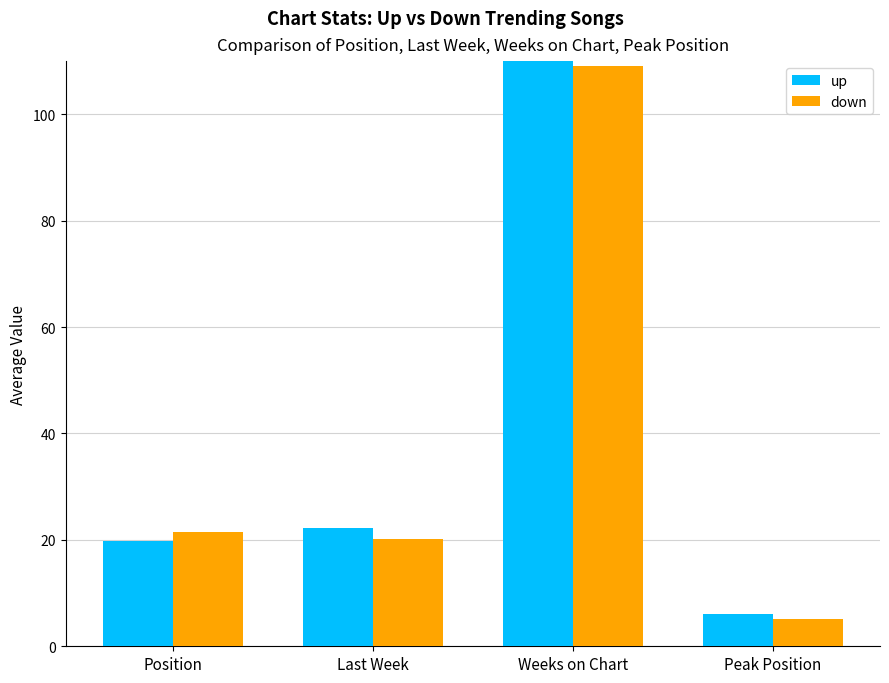

Which series has the largest range (max minus min)?

up